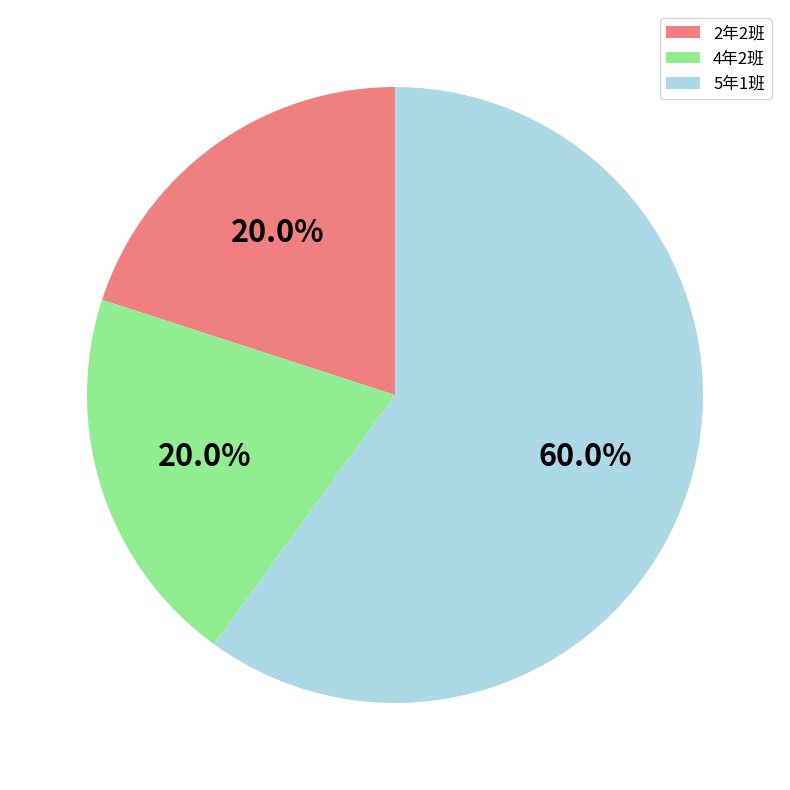

How many slices are in this pie chart?

3